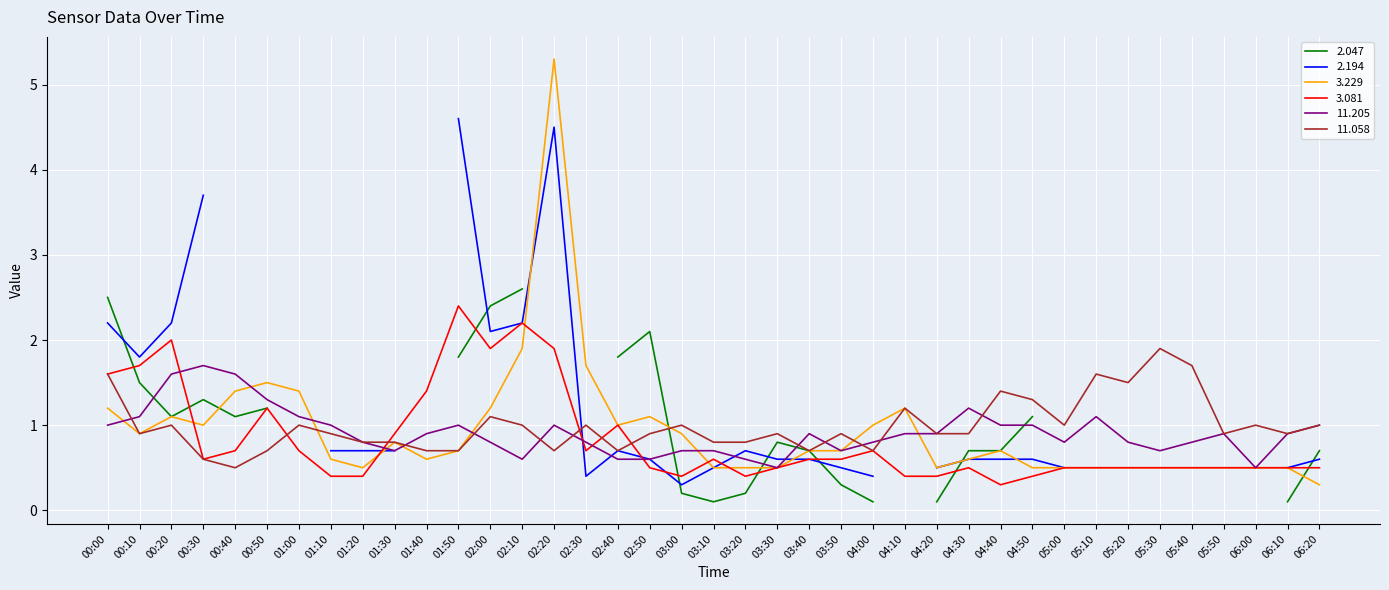

The value of 11.205 at 01:30 is 1.1. True or false?

False